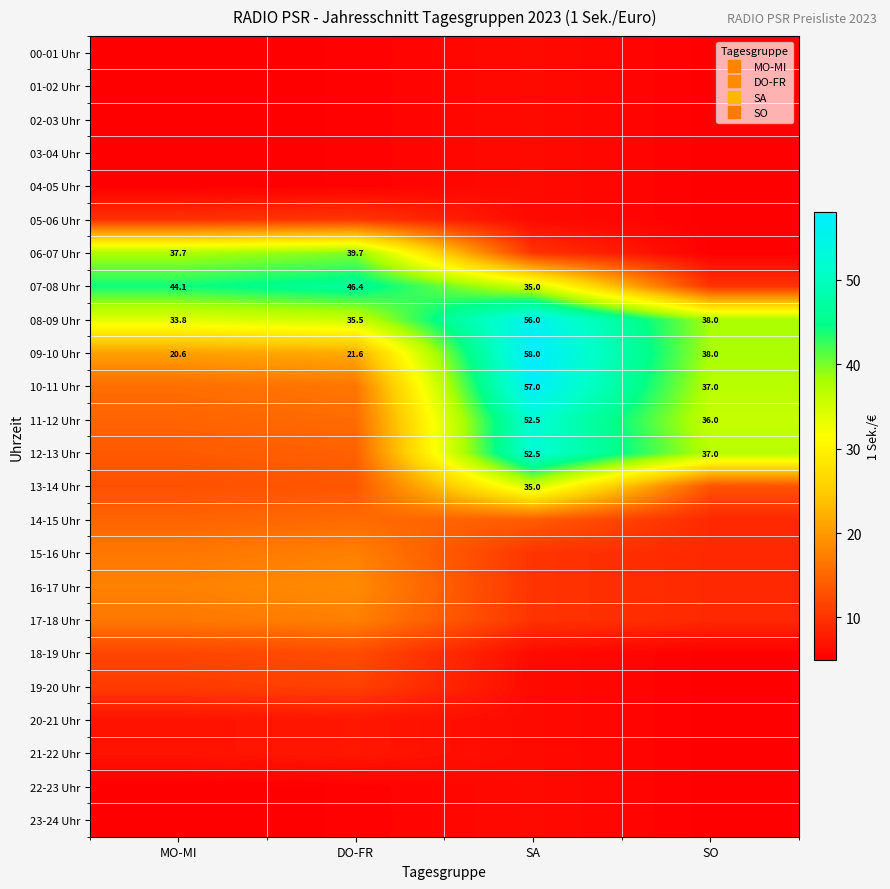

Which label corresponds to the largest value in the chart?

SA